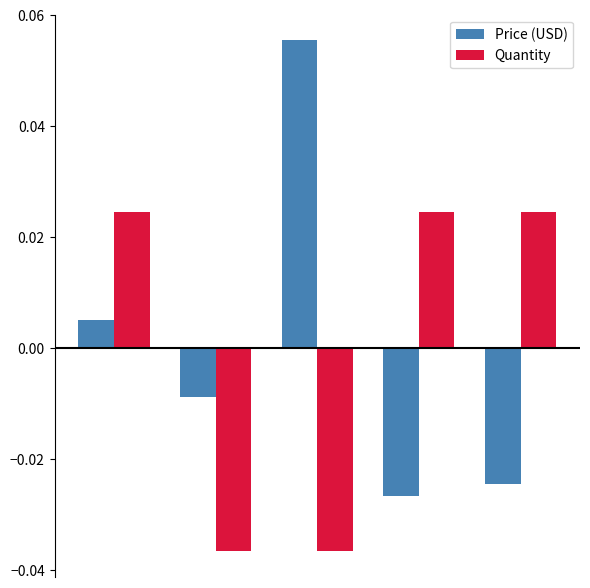

At how many categories does at least one series exceed 0?

4